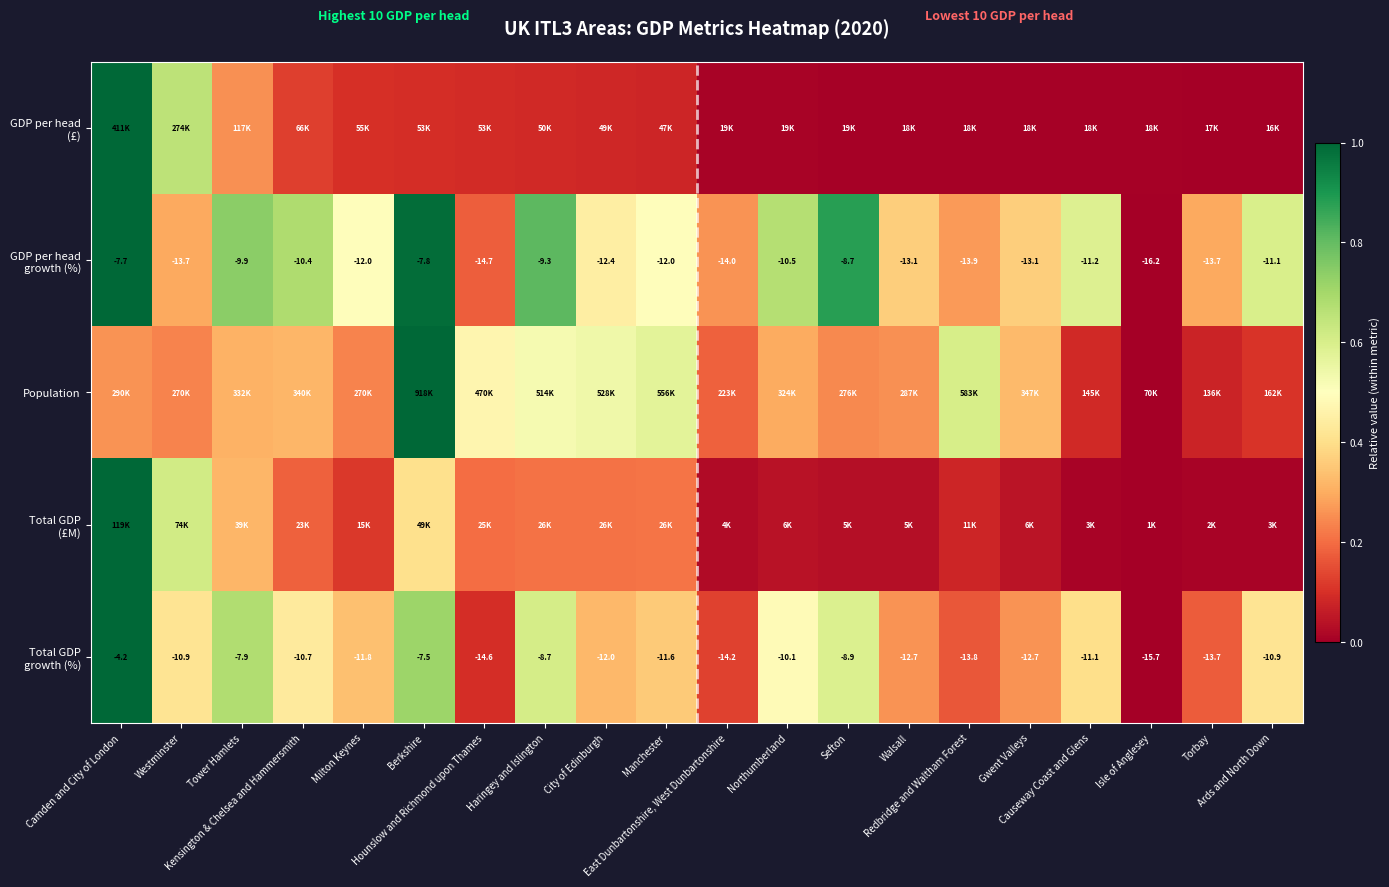

Where is Total GDP (£M) nearest to the value 0?

Isle of Anglesey